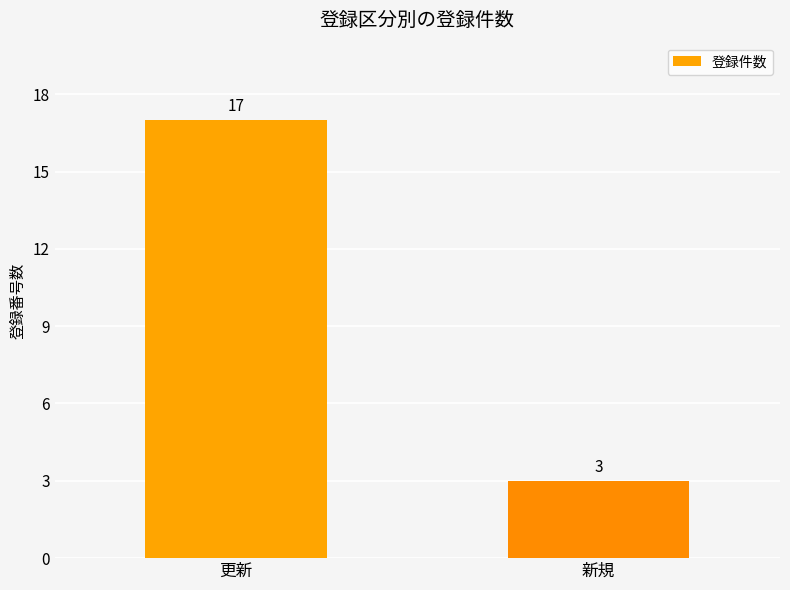

Rank the categories by value from highest to lowest.

更新, 新規